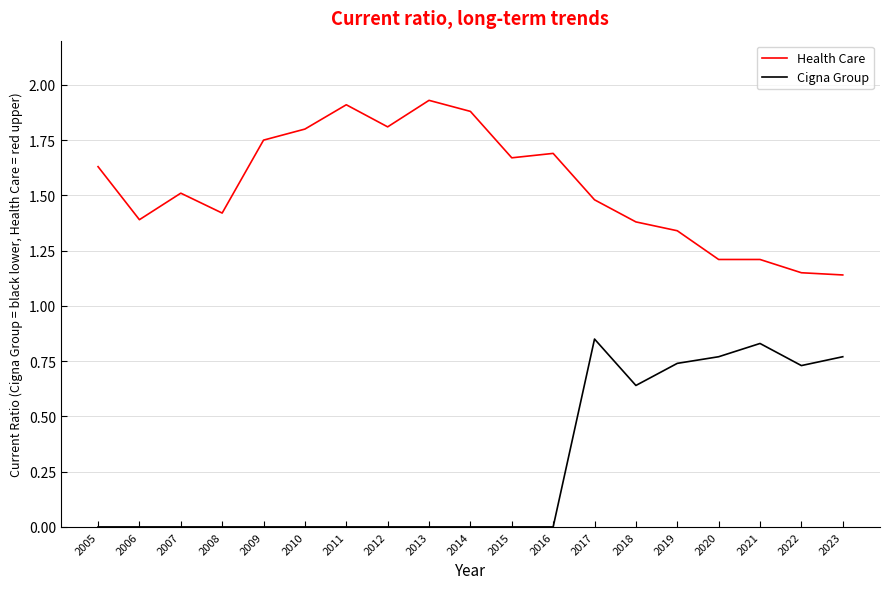

Is the value of Health Care at 2006 greater than the value of Cigna Group at 2007?

Yes